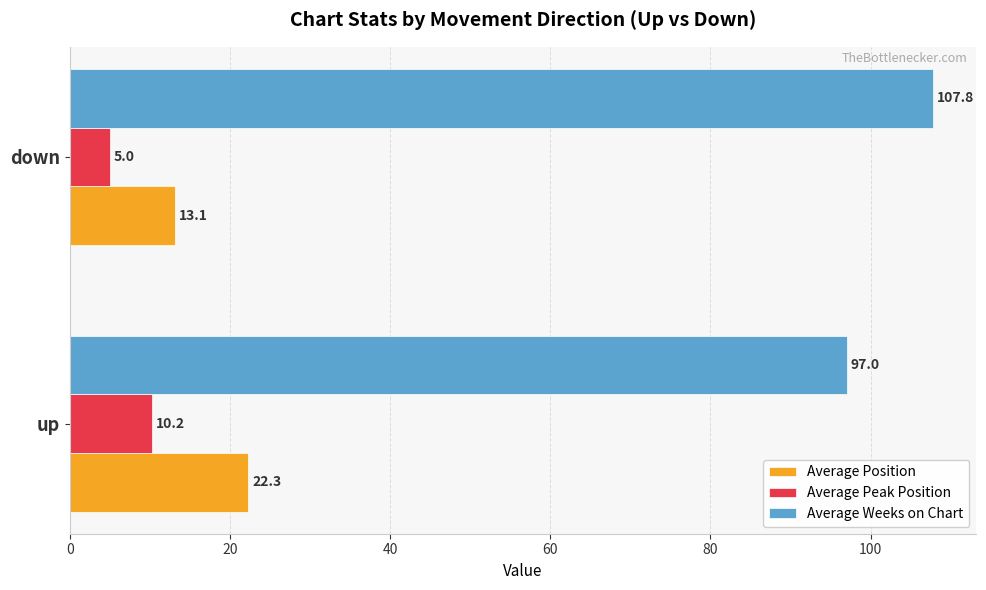

List the labels in order of Average Peak Position value, largest first.

up, down